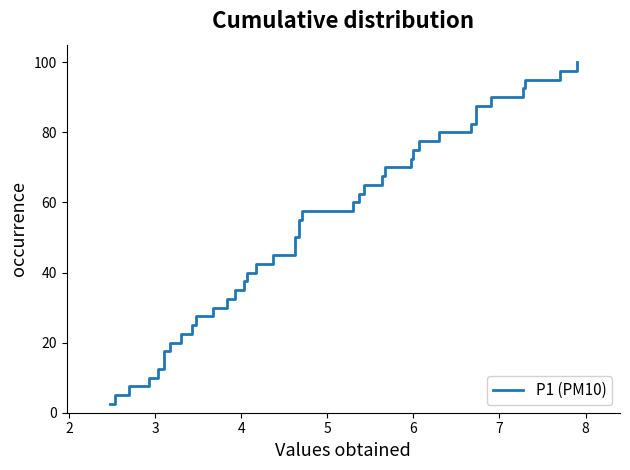

How many lines are shown in the chart?

1